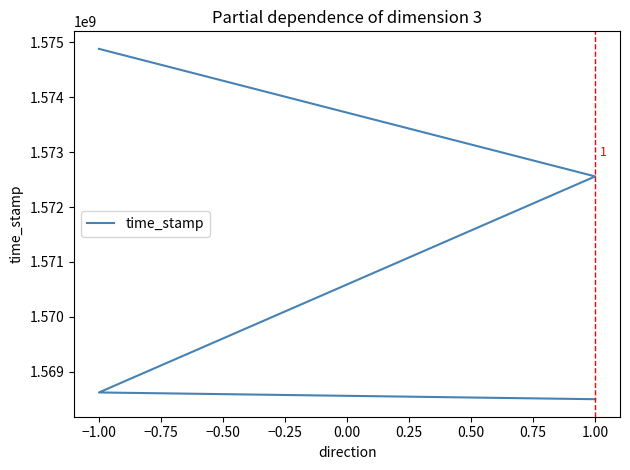

Reading left to right, what are all the values shown in this chart?

1574883635	1572557713	1568619141	1568496016